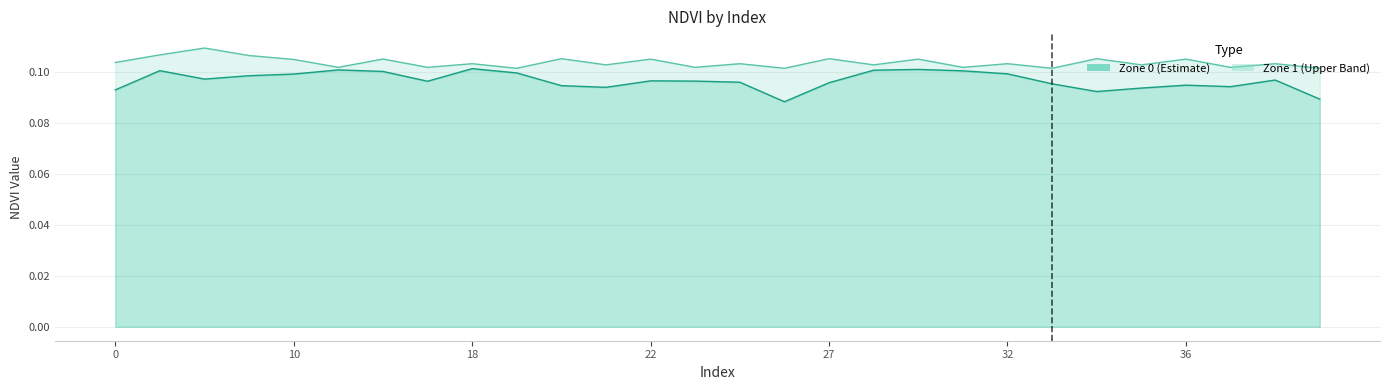

What is the average value of the Zone_1_NDVI series?

0.1